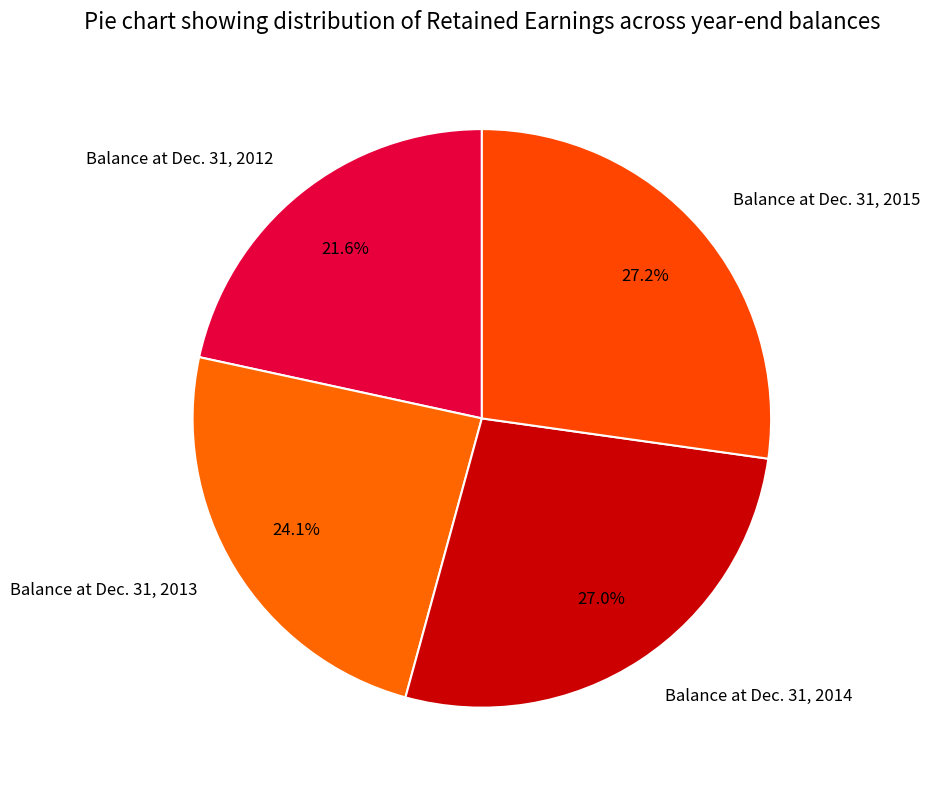

To the nearest percent, what is the difference between the largest and smallest slice percentages?

6%